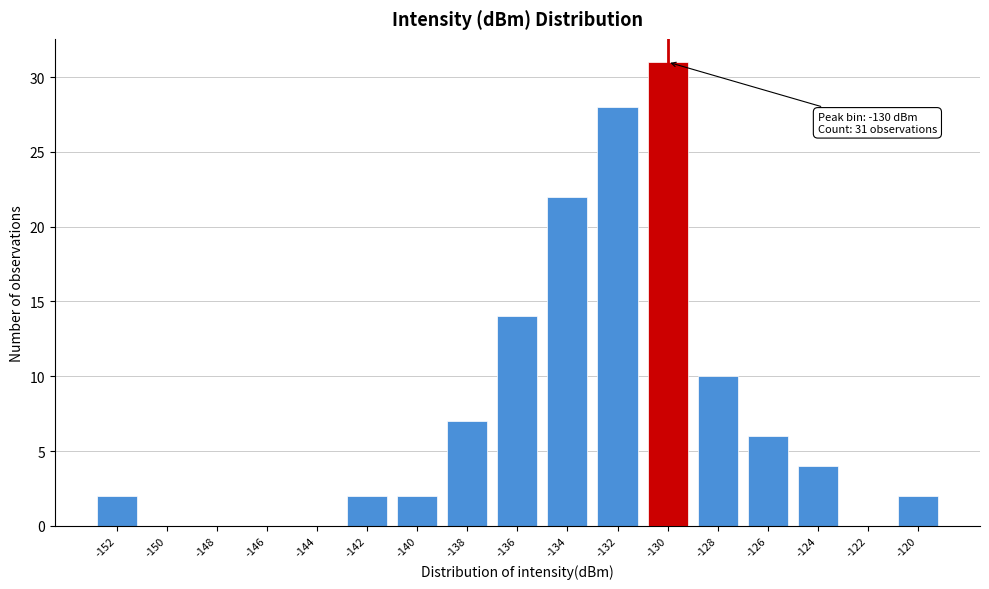

Reading right to left, what are all the values shown in this chart?

-120=2	-122=0	-124=4	-126=6	-128=10	-130=31	-132=28	-134=22	-136=14	-138=7	-140=2	-142=2	-144=0	-146=0	-148=0	-150=0	-152=2